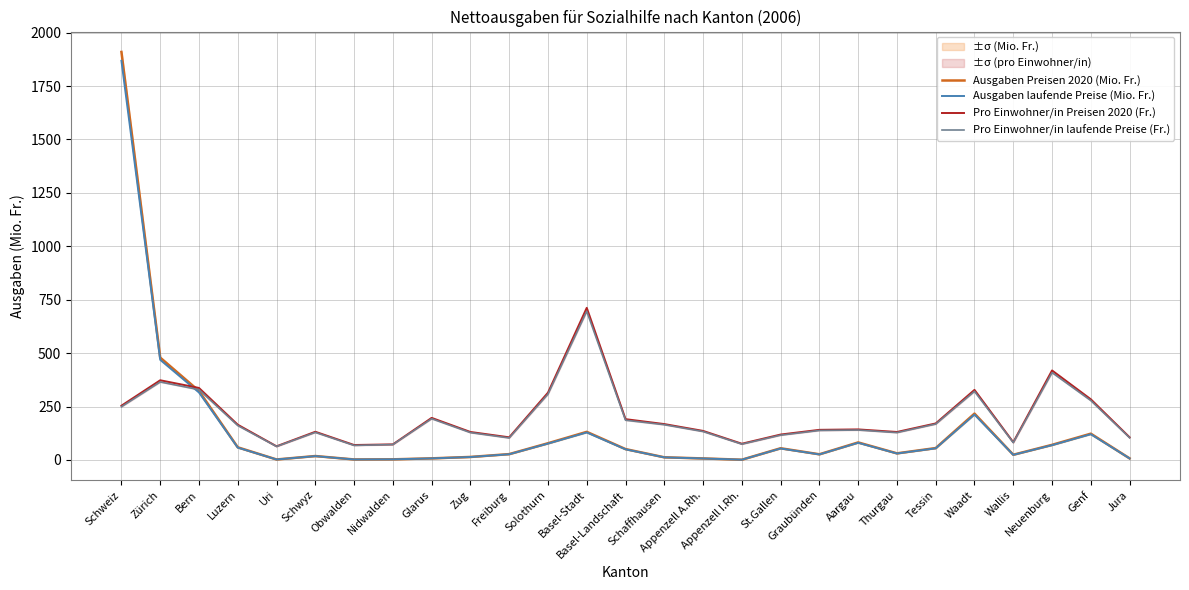

True or false: Ausgaben Preisen 2020 (Mio. Fr.) has a value of 1.6 at Appenzell I.Rh..

False